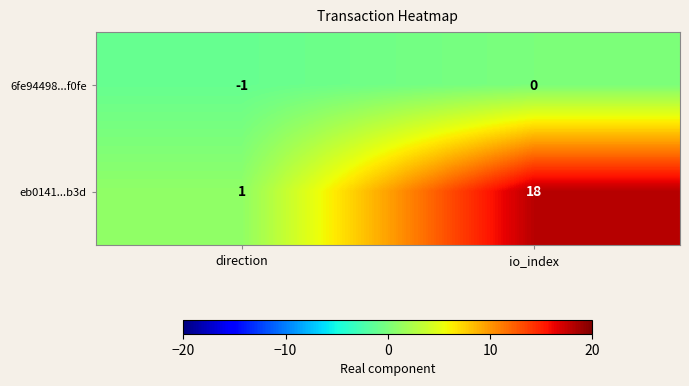

What is the maximum value shown in the chart?

18